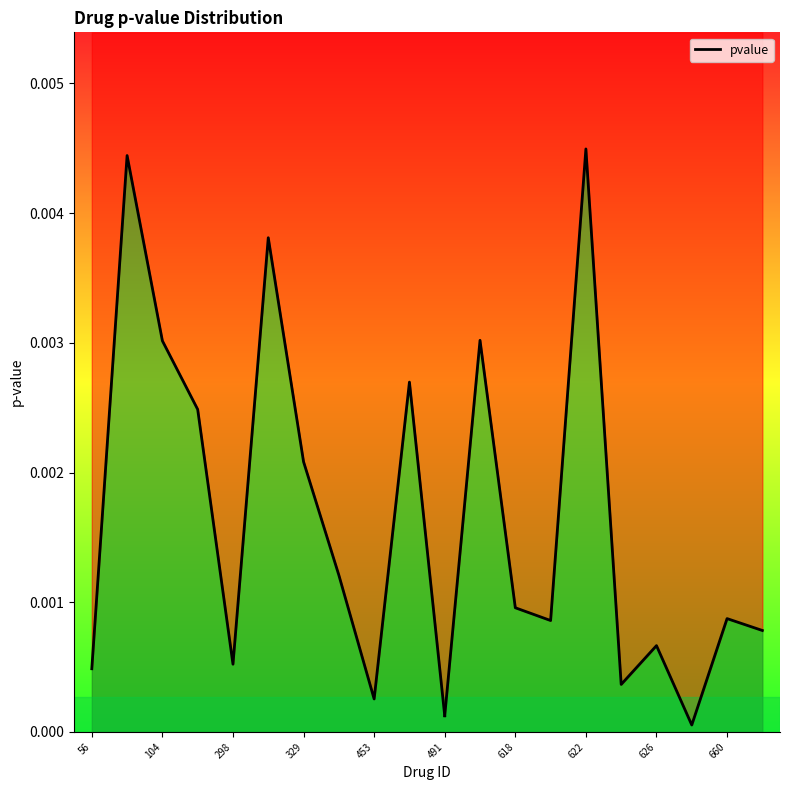

How many distinct data groups are displayed?

1